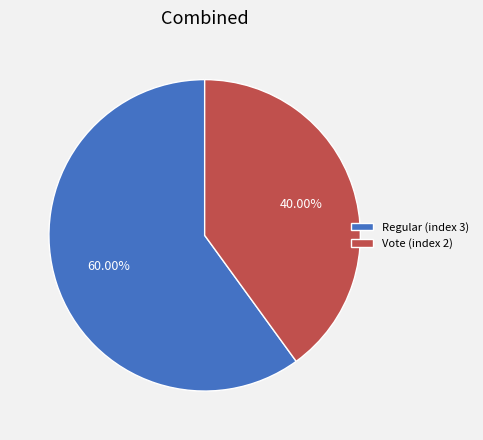

Is it true that Regular (index 3) is 60% of the pie?

True